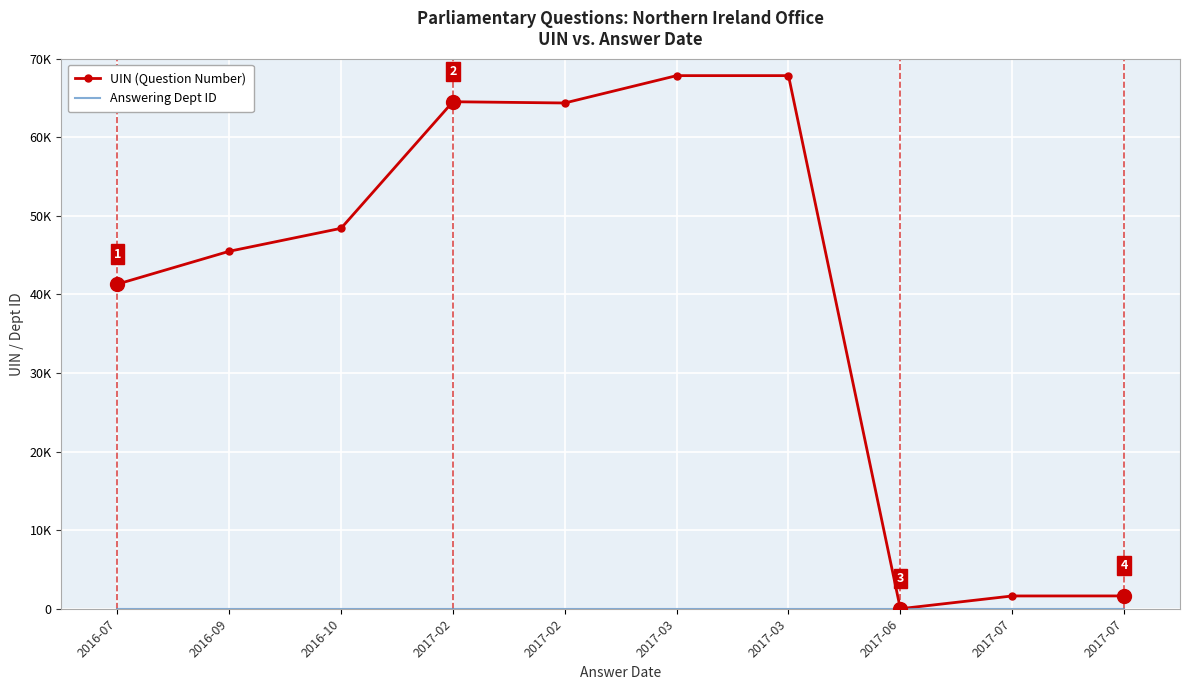

At 2016-07, list the series in order from smallest to largest.

Answering Dept ID, UIN (Question Number)